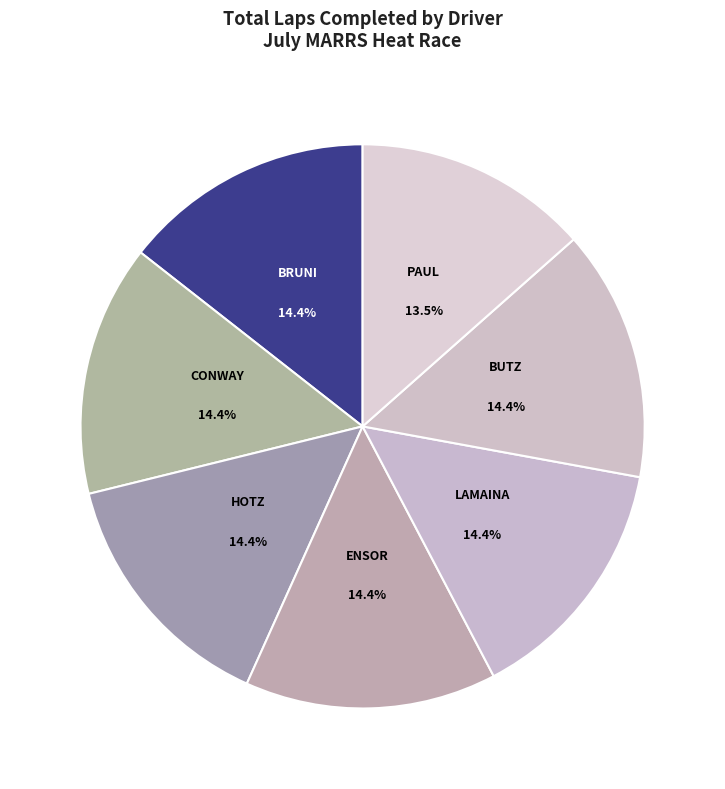

How many segments does this pie chart have?

7